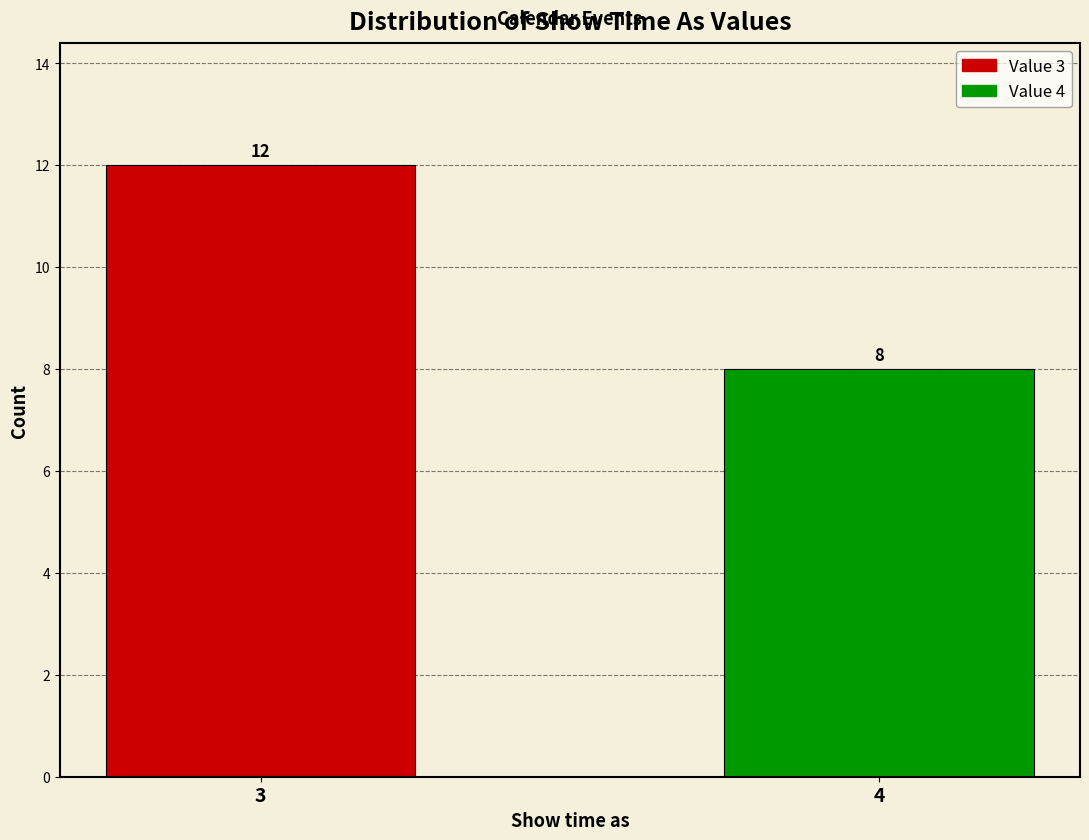

Reading right to left, transcribe all the data shown in this chart.

8	12